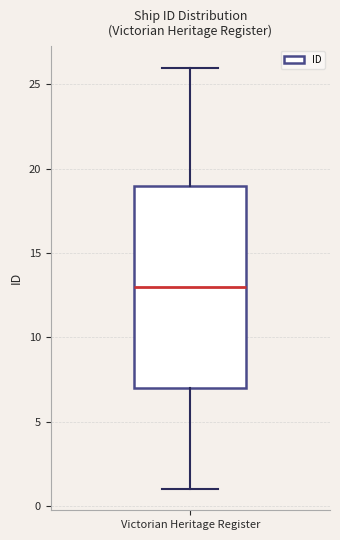

Read this box plot against the y-axis: the position of the median line, the range covered by the box, and the ends of both whiskers. The values are not printed on the chart, so give them approximately, as read against the axis.

median 13, box 7 to 19, whiskers 1 to 26